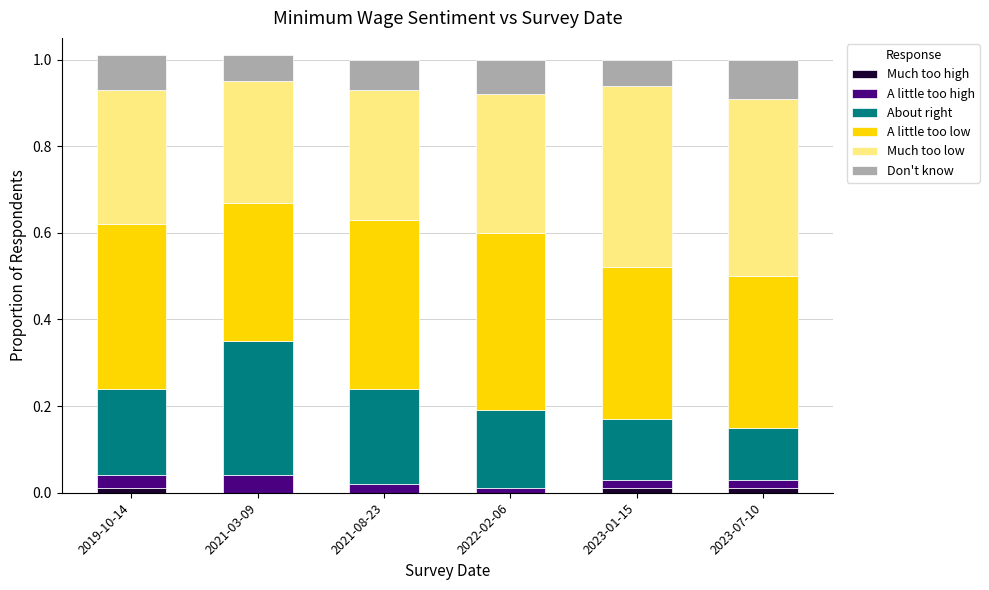

Between 2019-10-14 and 2021-08-23, which is larger?

2019-10-14